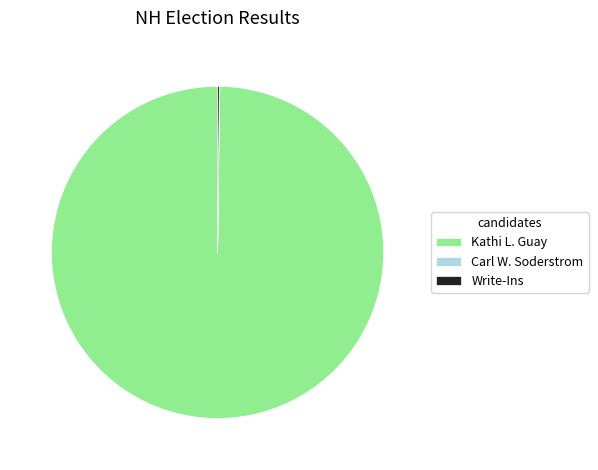

Which category has the biggest portion of the pie?

Kathi L. Guay